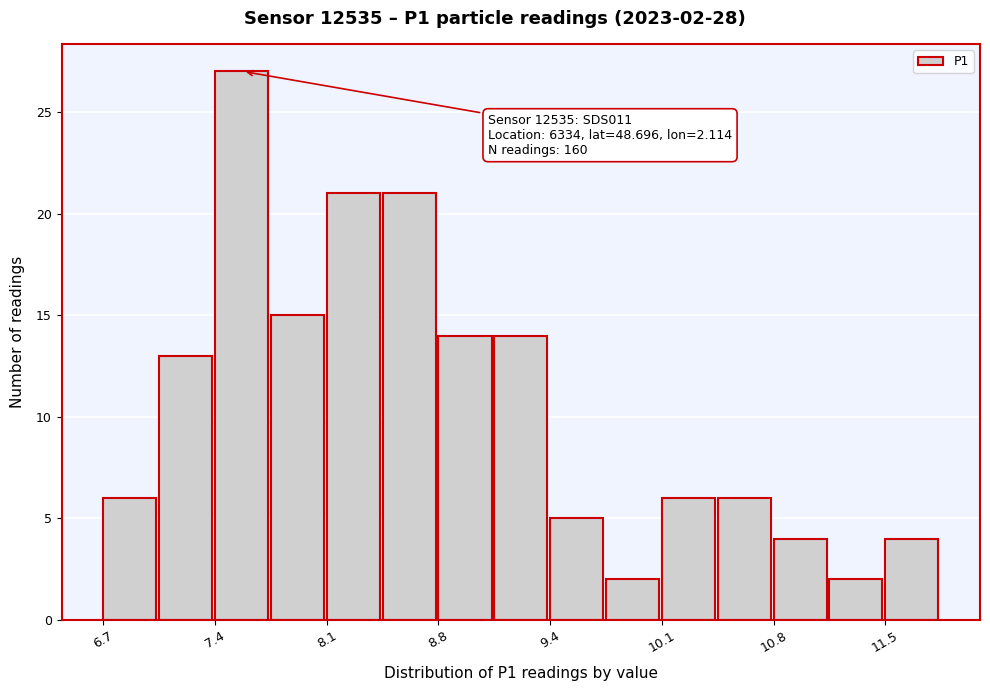

Around what value on the x-axis is the tallest bar? Give the approximate position of its centre, as read against the axis.

7.5